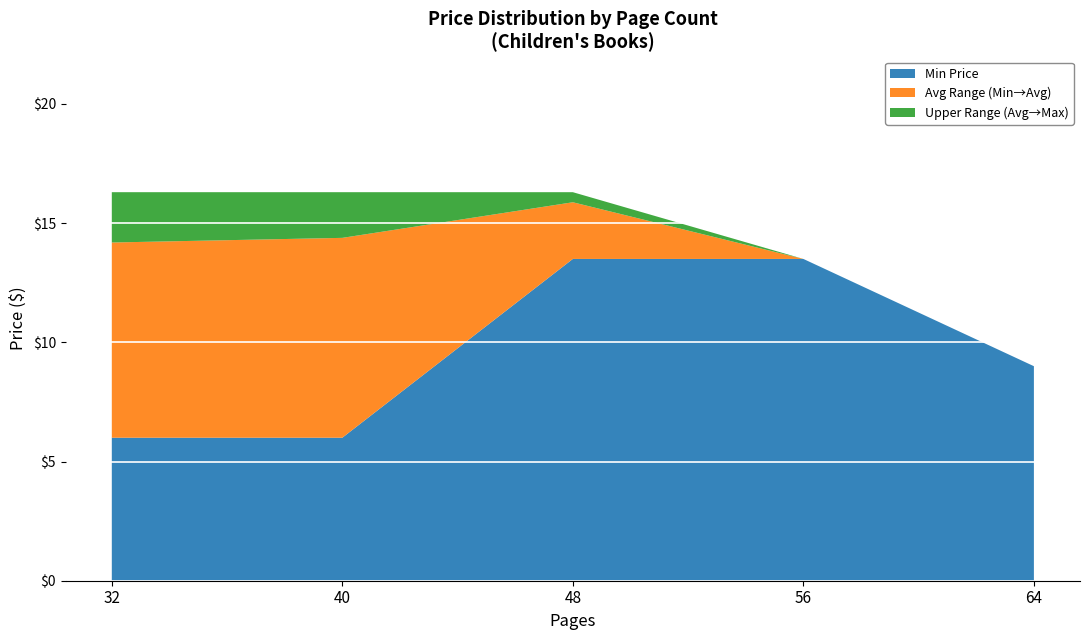

What is the lowest value of the Min Price series?

6.0